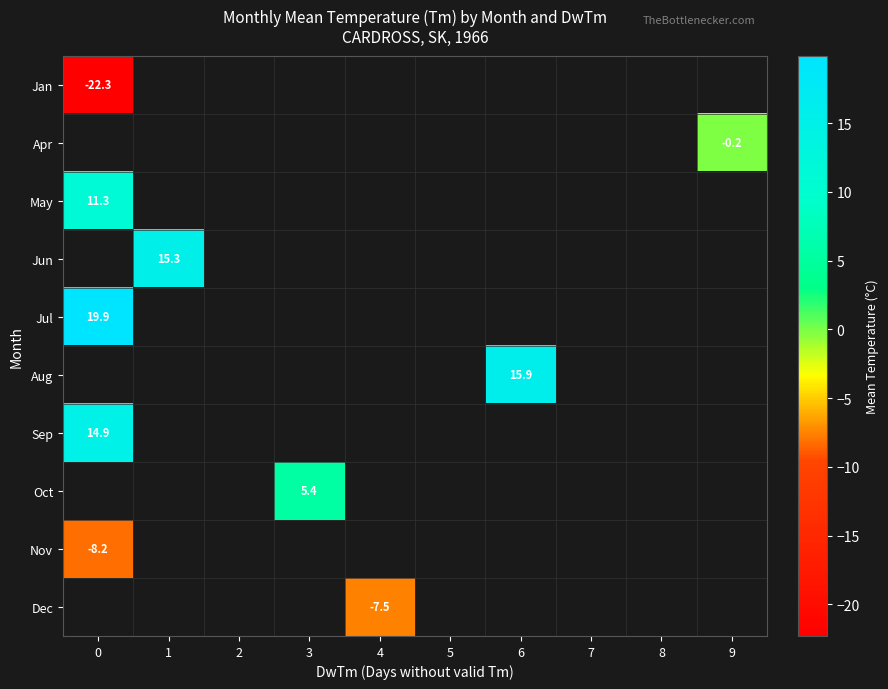

True or false: Jun has a value of 15.3 at 1.

True